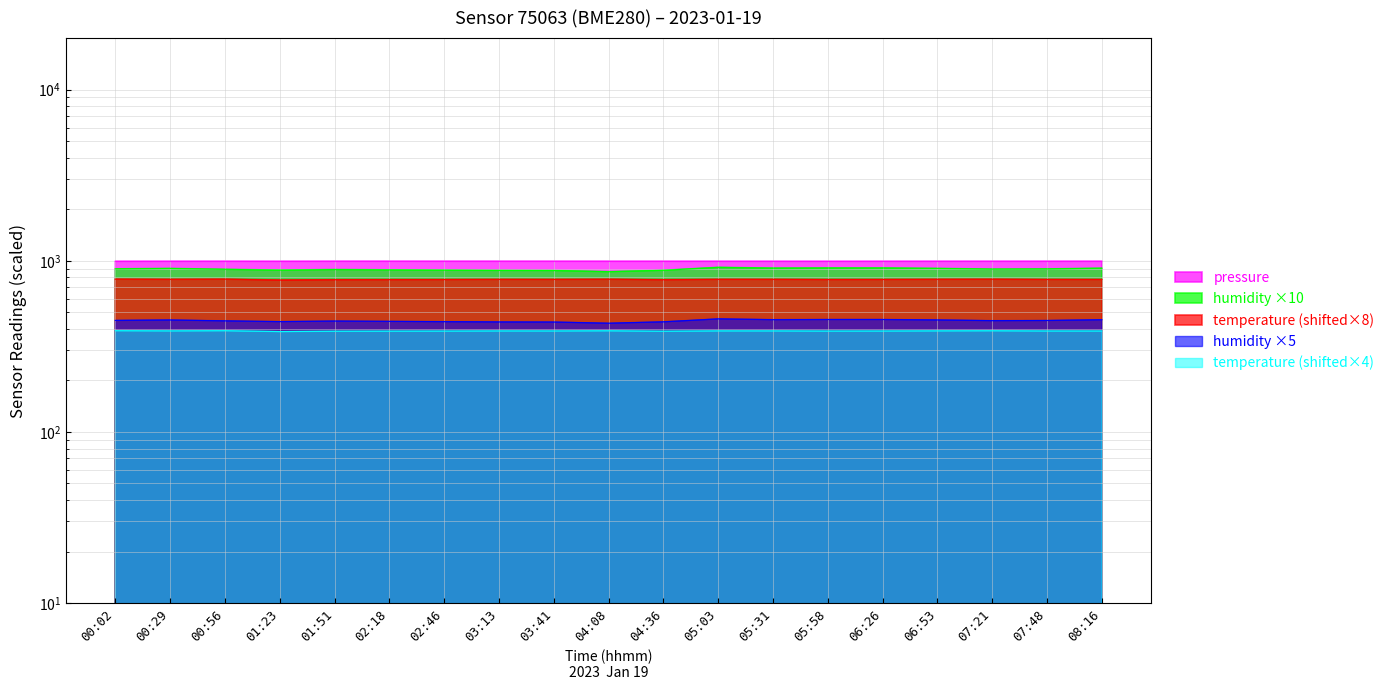

True or false: humidity and pressure intersect in this chart.

False